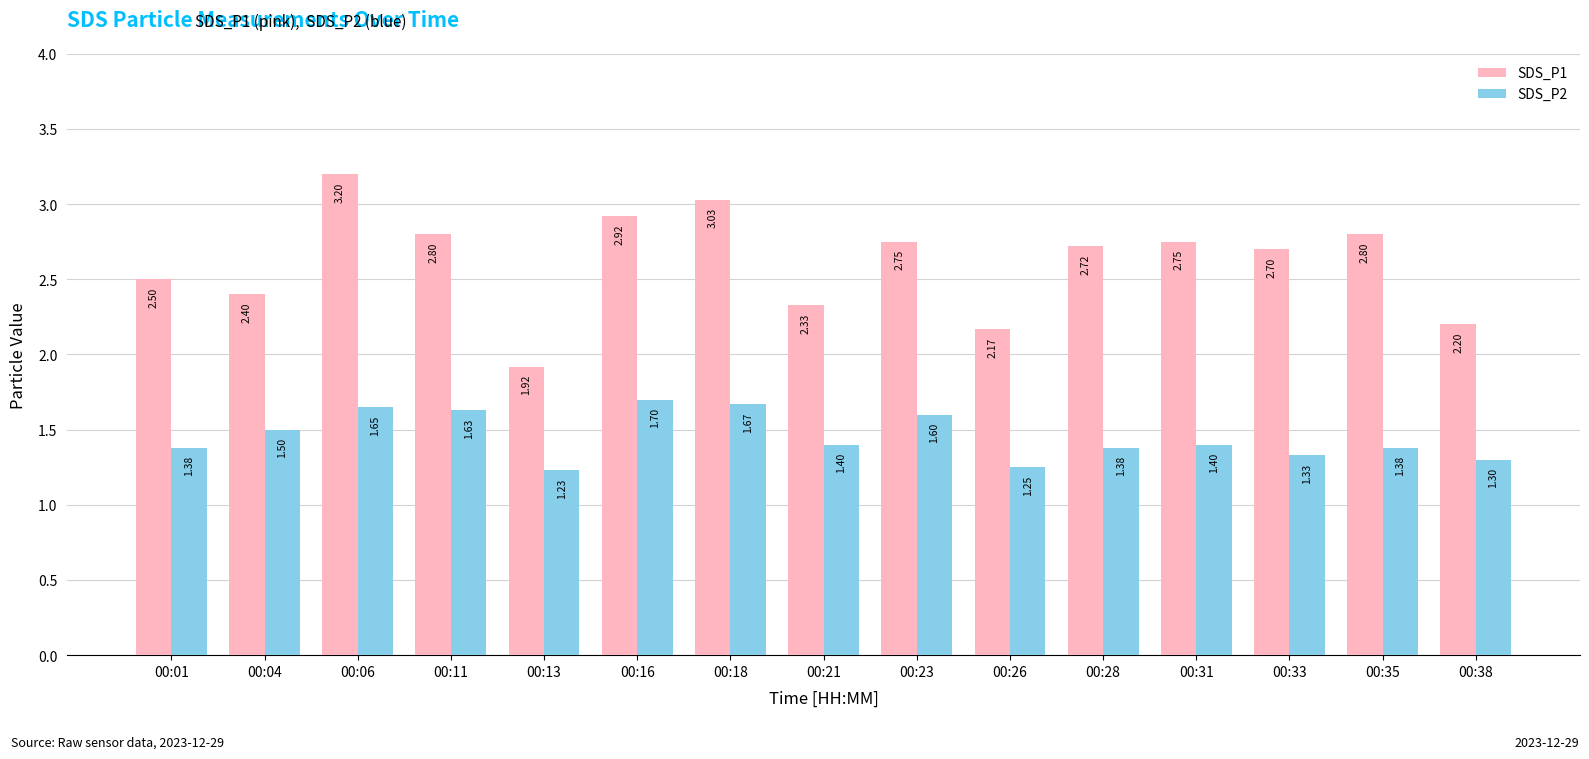

Where does the SDS_P1 series first go above 2?

00:01